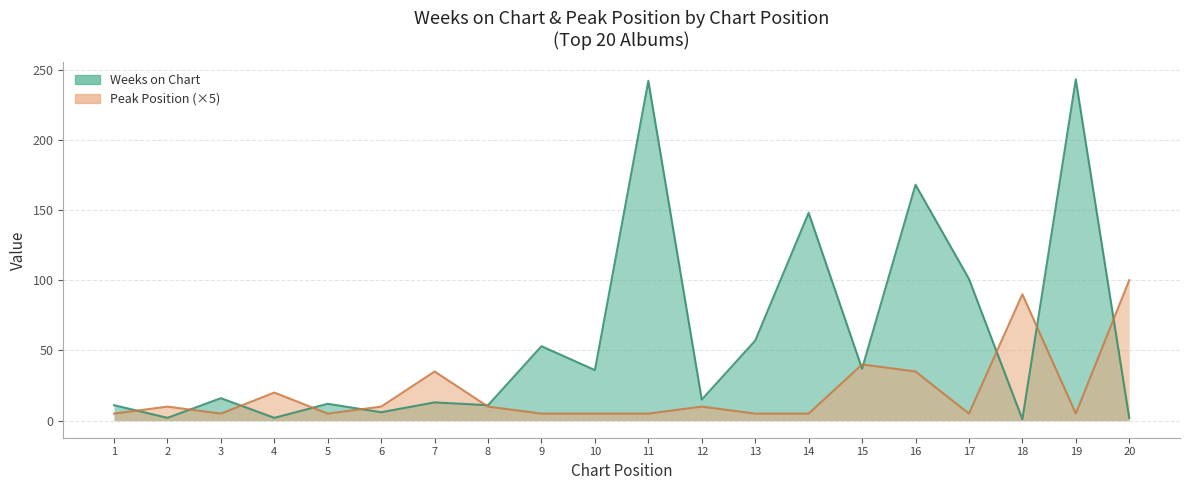

What is the difference between the Weeks on Chart values at 6 and 17?

95